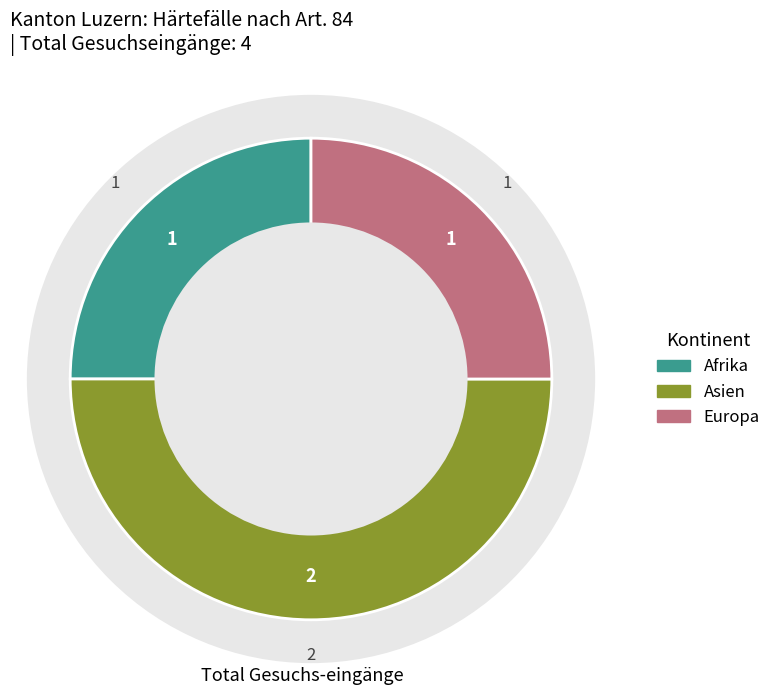

Which has a higher value, Asien or Afrika?

Asien